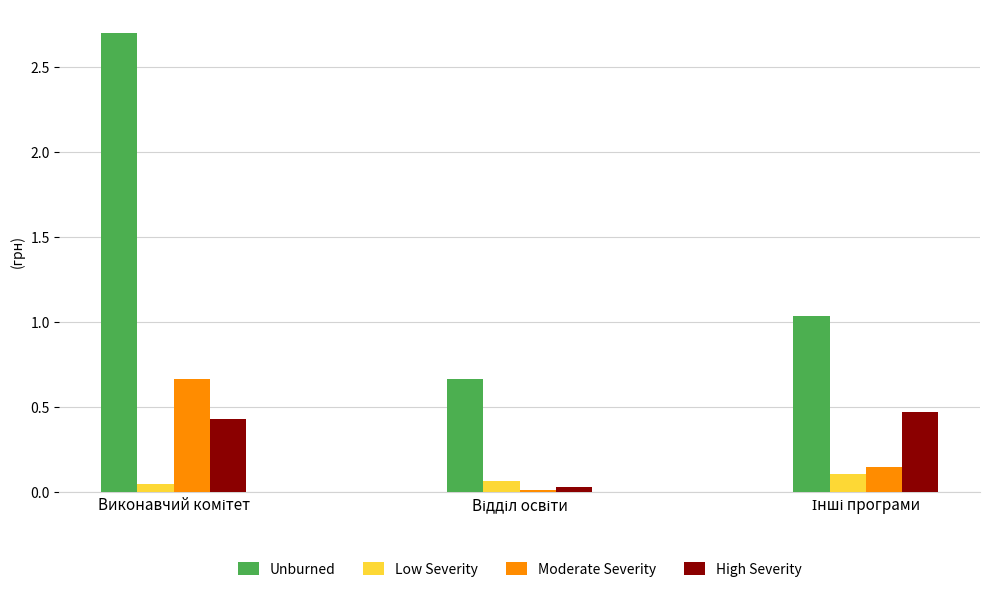

Rank the series by their maximum value, from lowest to highest.

Low Severity, High Severity, Moderate Severity, Unburned